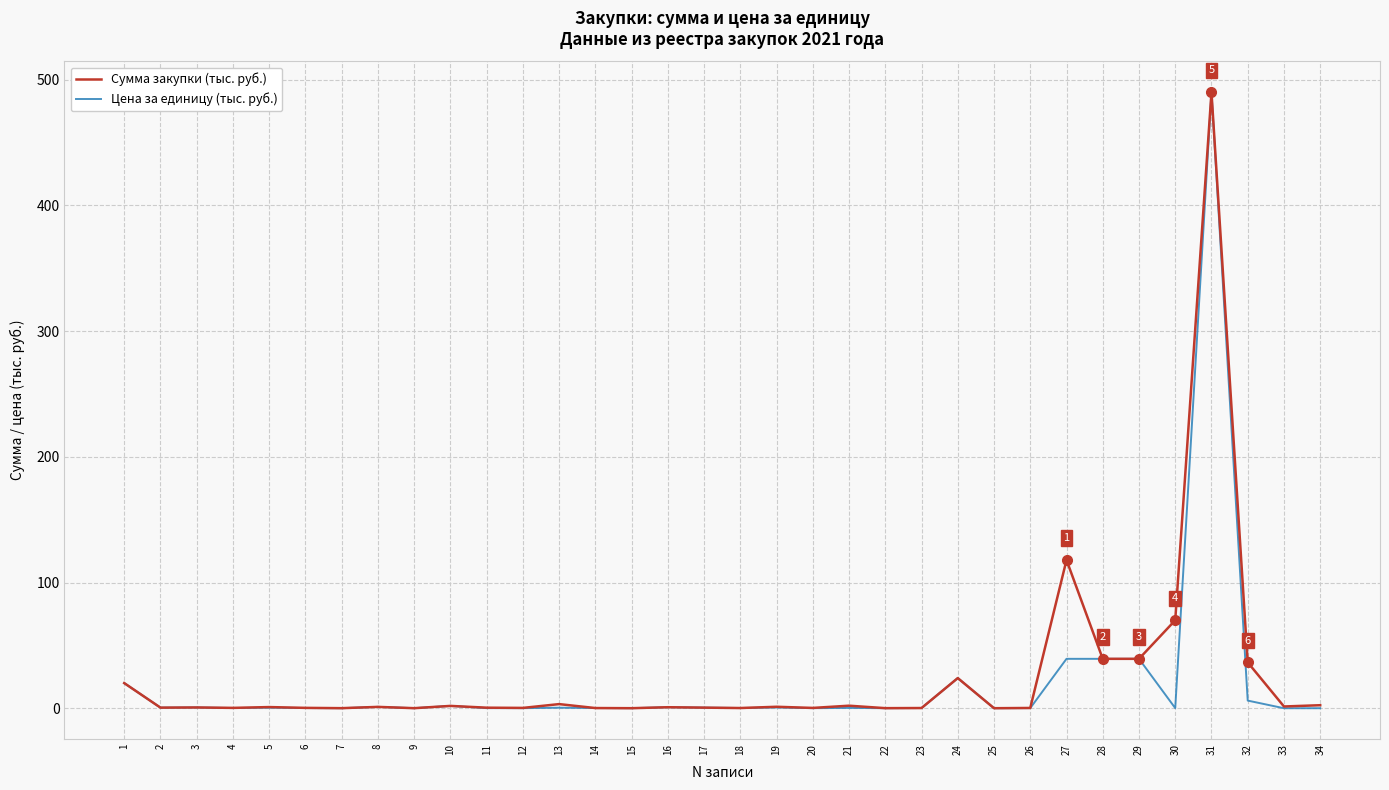

Rank the series by their average value, from highest to lowest.

Сумма закупки (тыс. руб.), Цена за единицу (тыс. руб.)